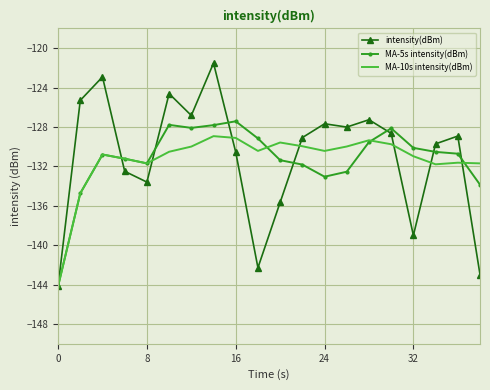

List the series in order of their peak value, highest first.

intensity(dBm), MA-5s intensity(dBm), MA-10s intensity(dBm)